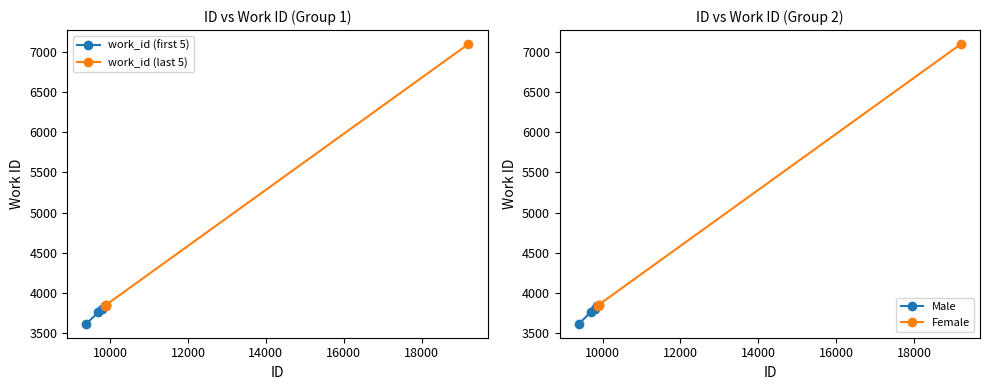

How many lines are shown in the chart?

4